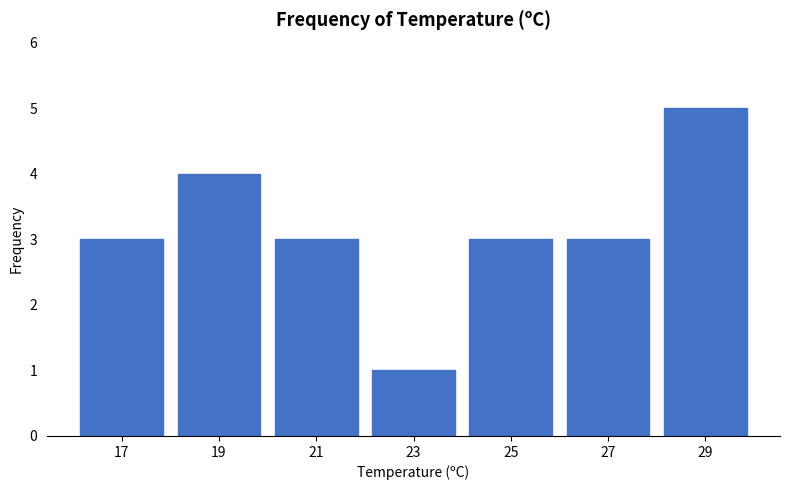

Which range on the x-axis has the tallest bar?

28 to 30